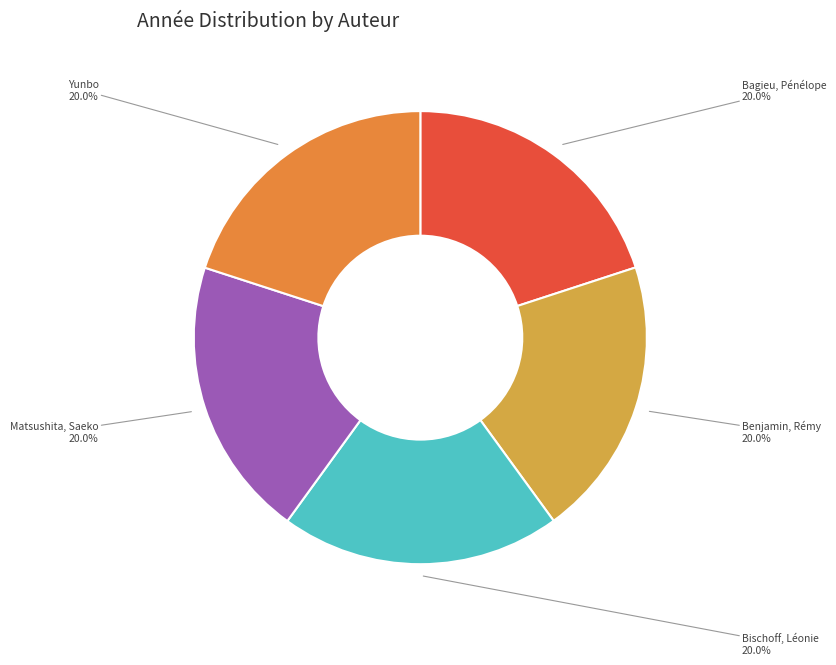

What percentage is the Matsushita, Saeko slice, to the nearest percent?

20%